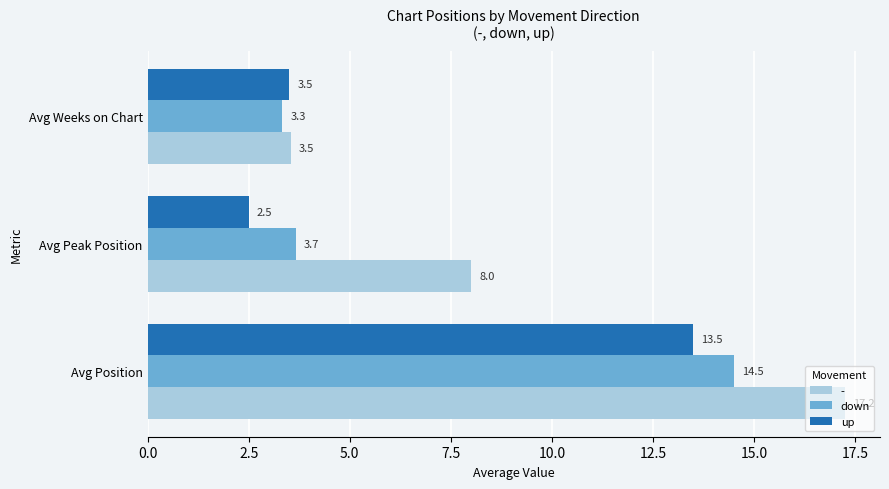

Where is up nearest to the value 8?

Avg Weeks on Chart